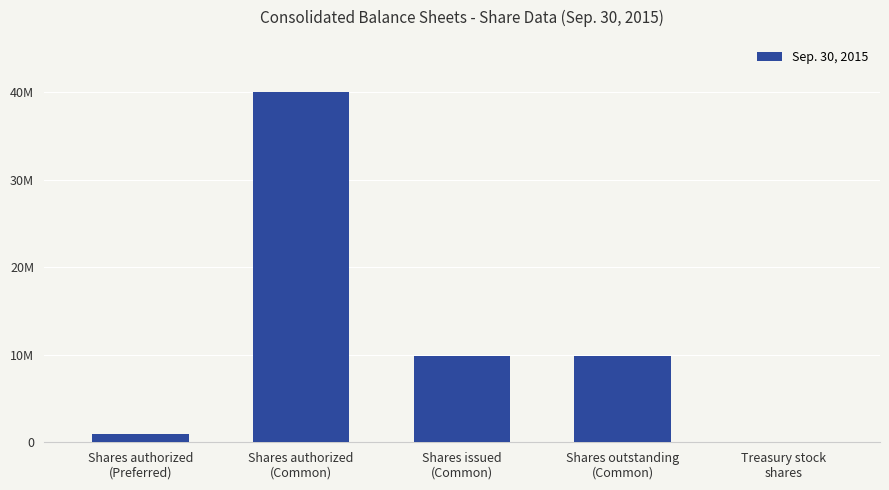

What value does the data have at Shares authorized
(Preferred)?

1000000